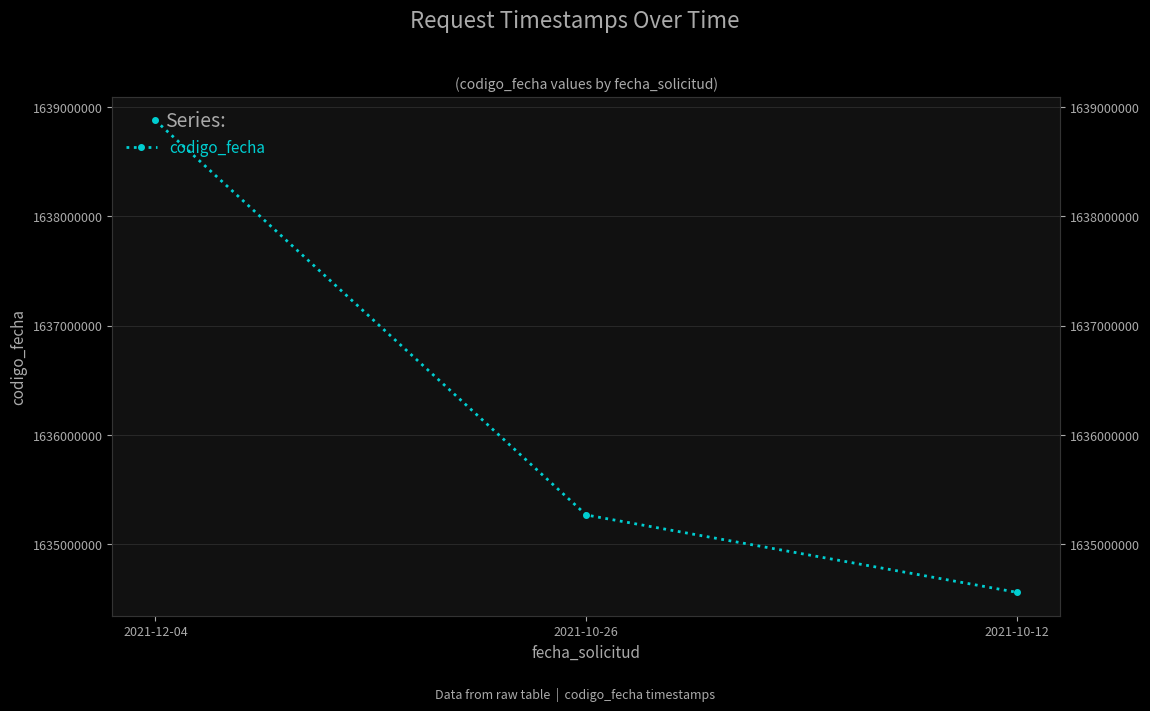

What is the approximate value at 2021-12-04?

1638875459